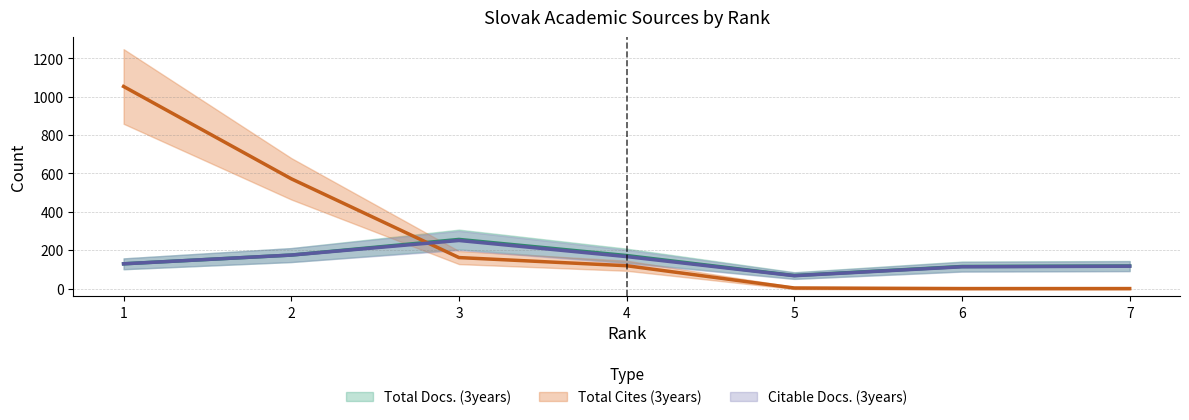

Rank the series at 7 from lowest to highest value.

Total Cites (3years) (trend), Citable Docs. (3years) (trend), Total Docs. (3years) (trend)